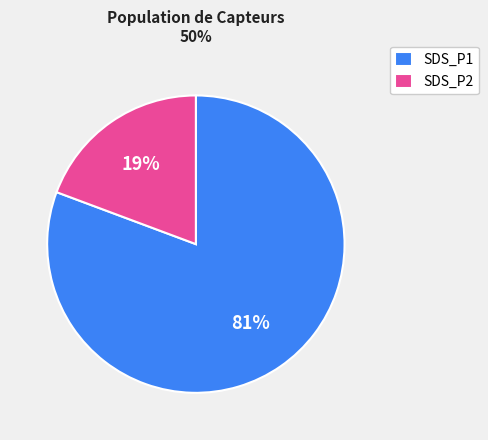

Which has a higher value, SDS_P1 or SDS_P2?

SDS_P1